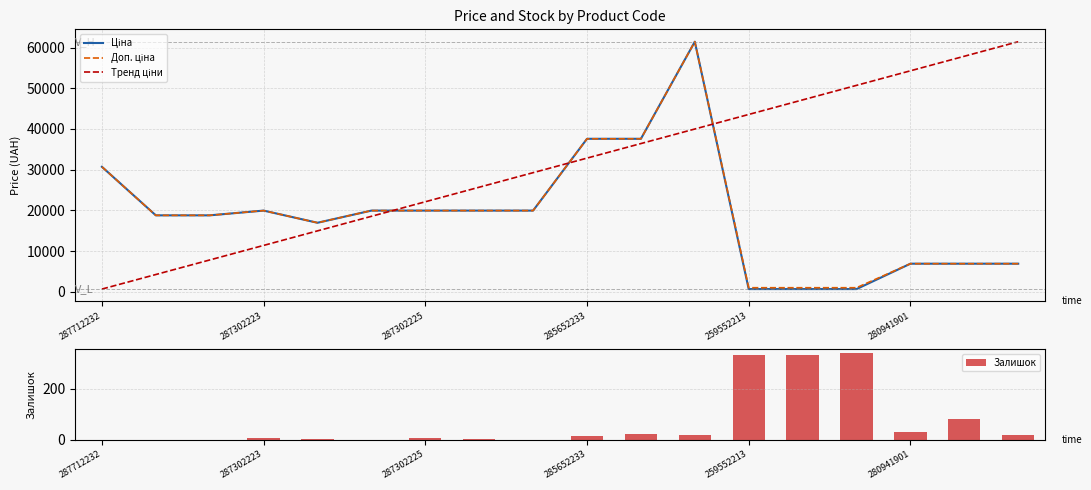

What is the highest value of the Залишок series?

339